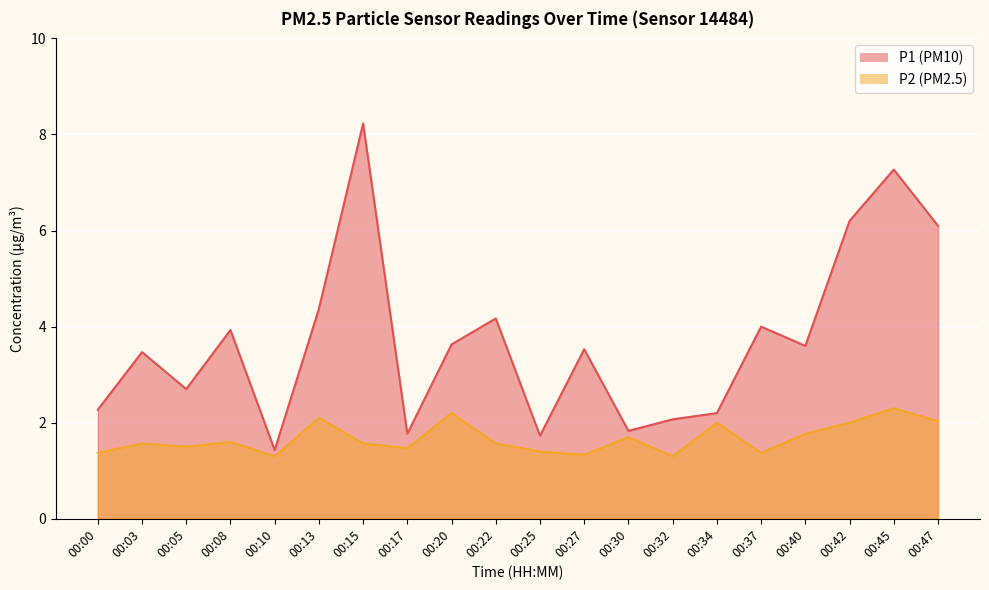

What is the value of the P2 point at the 18th from the left?

2.0